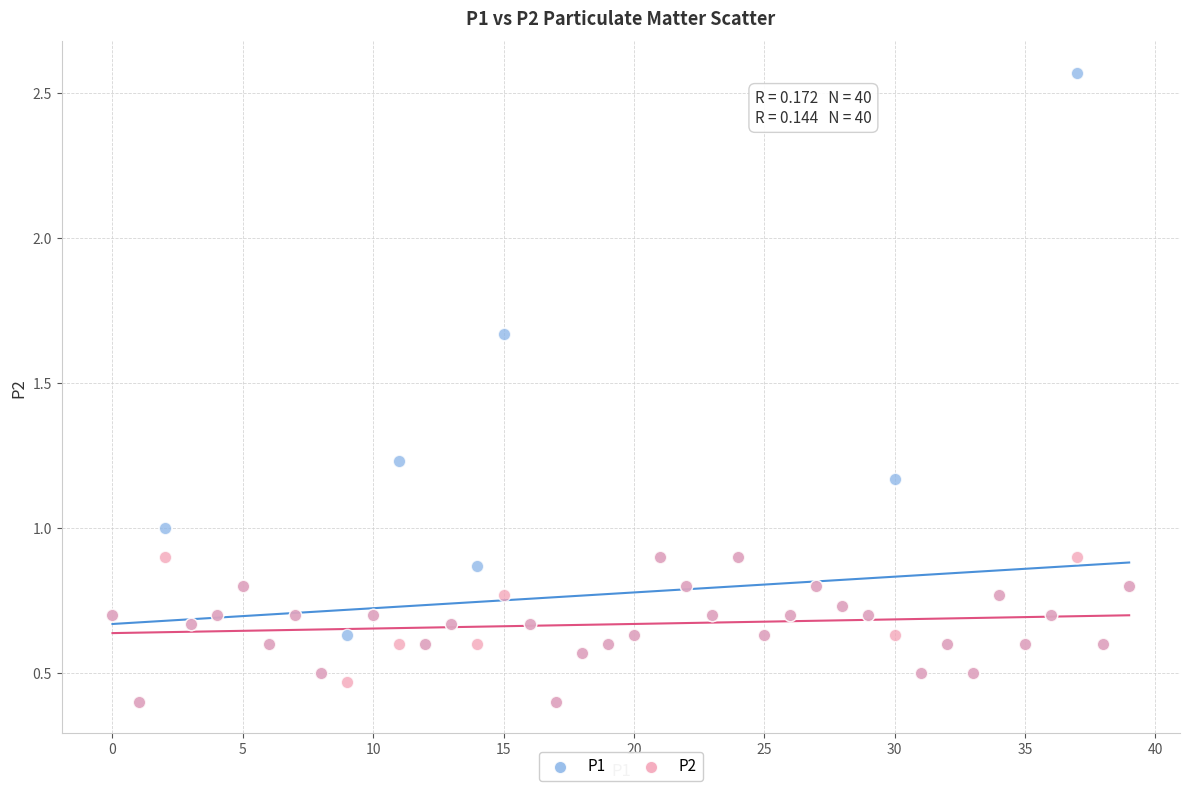

What are all the series names shown in the legend?

P1, P2